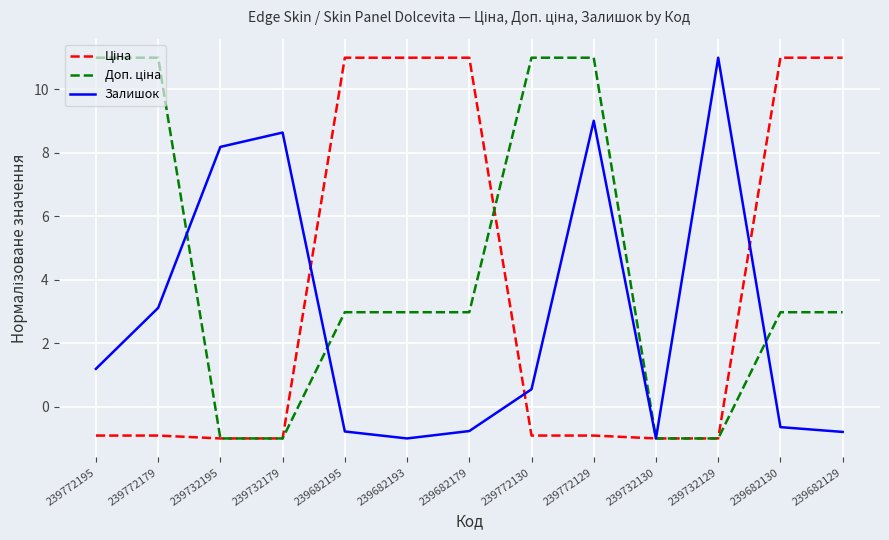

What is the spread (max minus min) of values at 239772130?

11.9